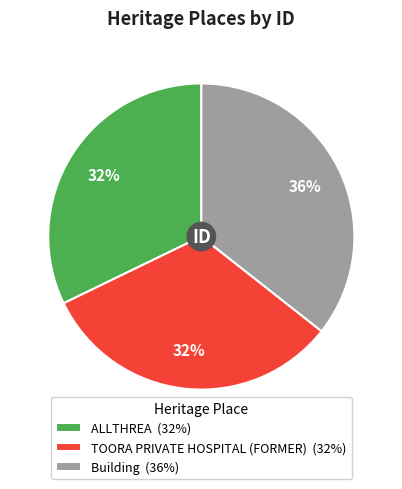

Which slice is the largest?

Building